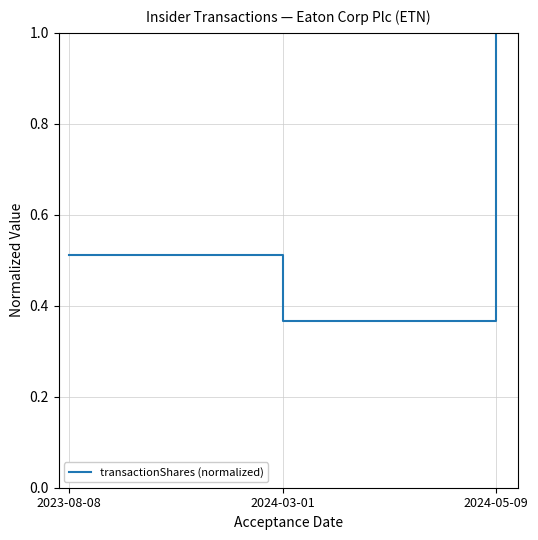

At which category does the chart reach its peak across all series?

2024-05-09